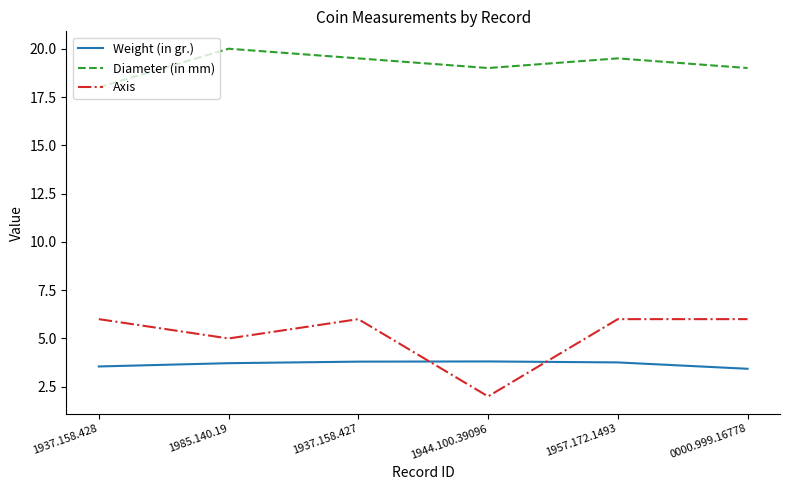

What position from the right is 0000.999.16778?

1